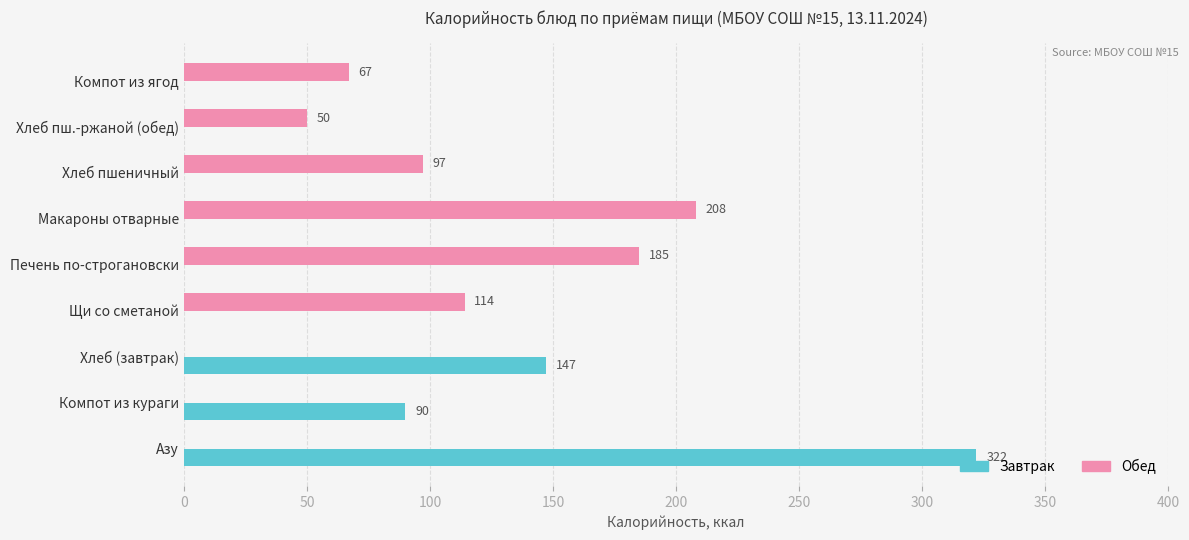

Which series changed the most between Хлеб (завтрак) and Макароны отварные?

Обед